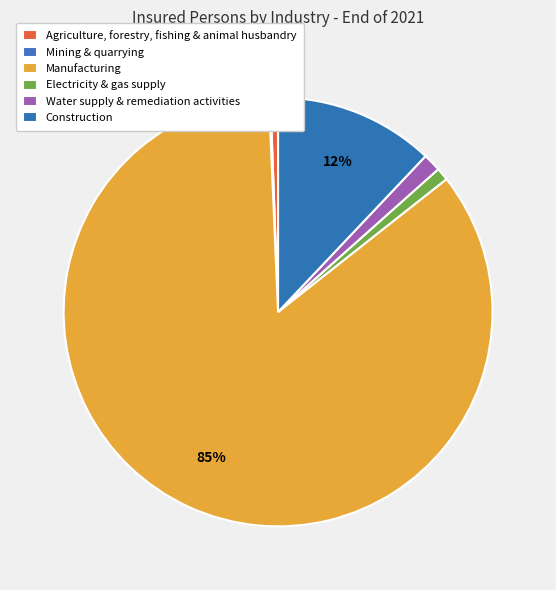

What is the ratio of the value at Manufacturing to the value at Agriculture, forestry, fishing & animal husbandry?

148.2